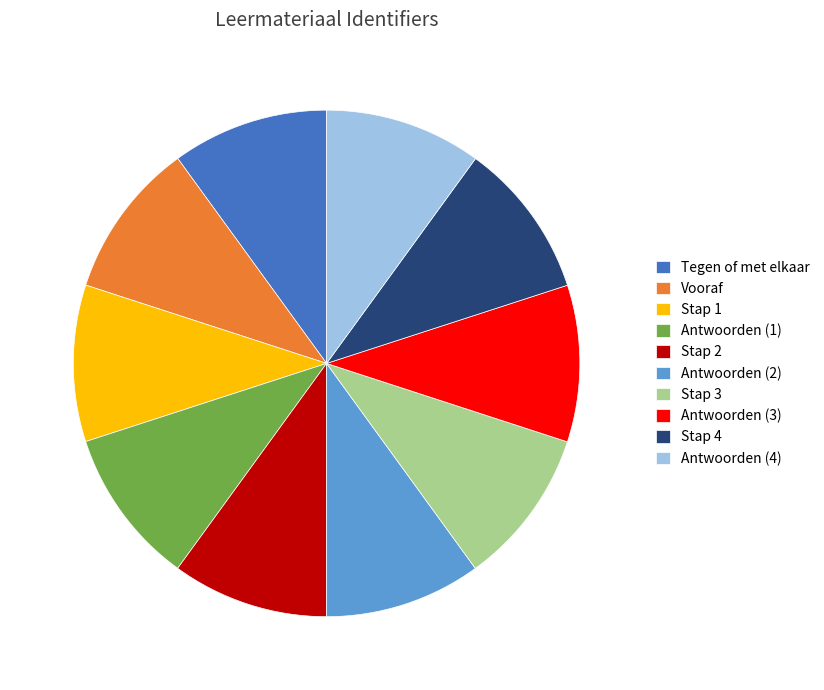

The Tegen of met elkaar slice represents 10% of the pie. True or false?

True